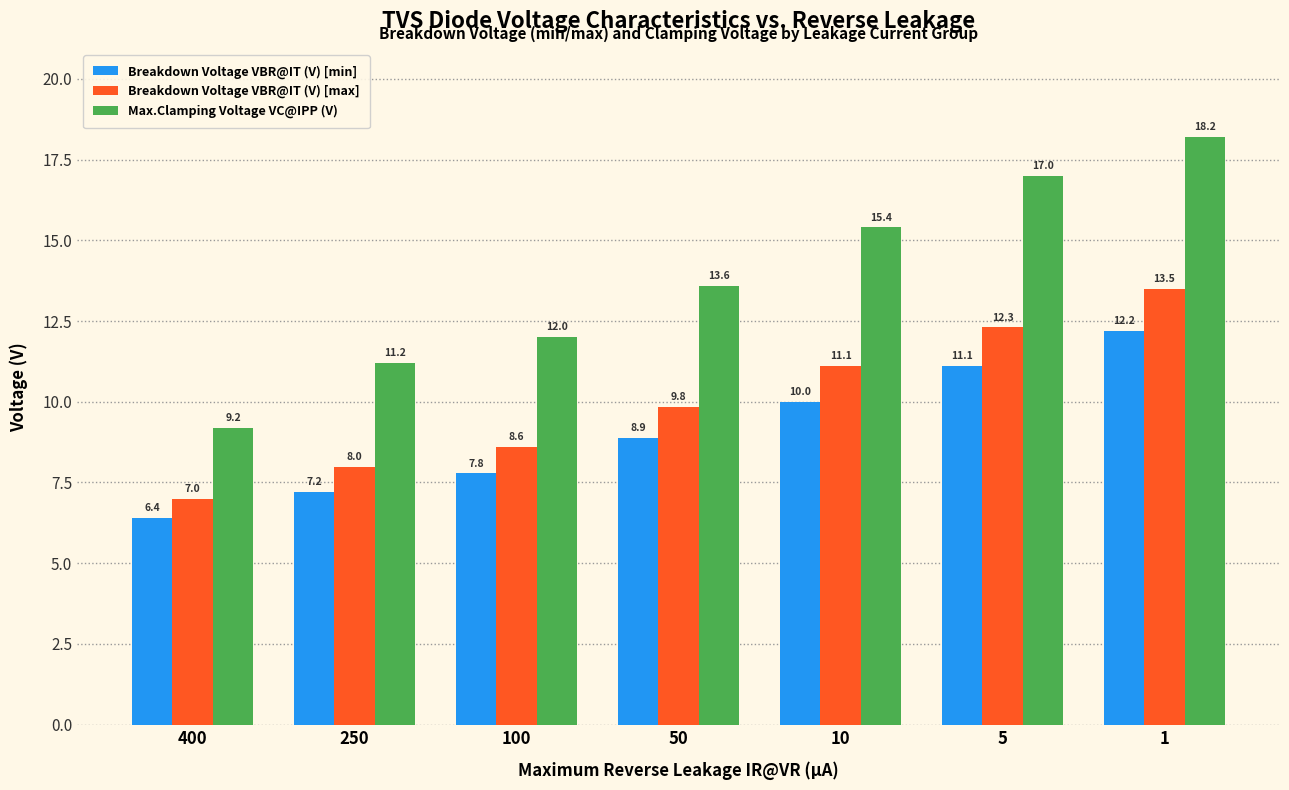

Is the value of Max.Clamping Voltage VC@IPP (V) at 1 greater than the value of Breakdown Voltage VBR@IT (V) [min] at 100?

Yes